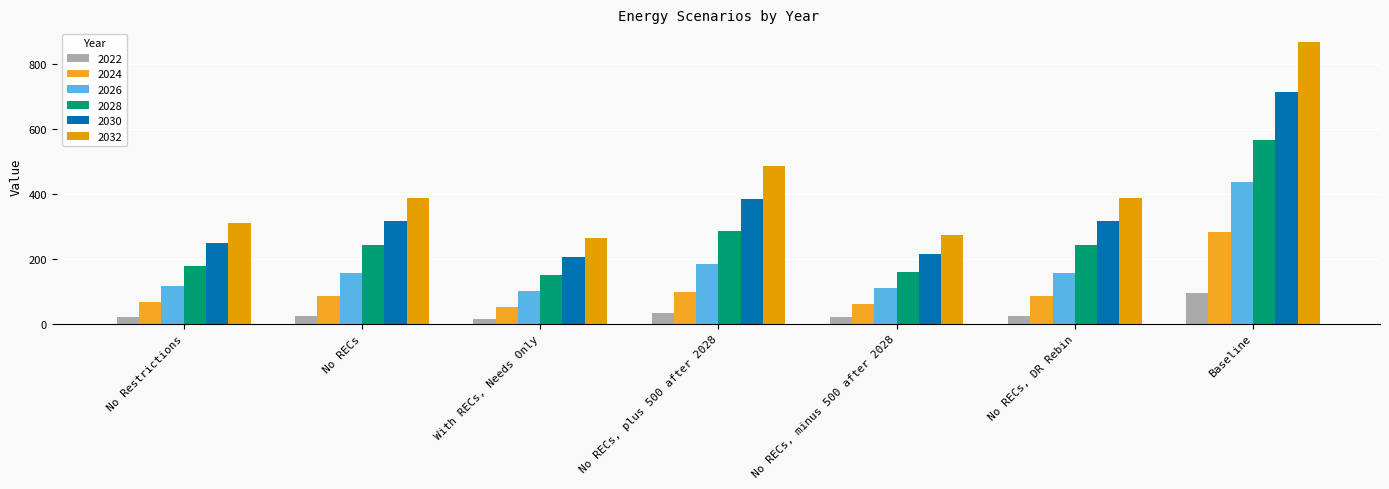

Which has a higher value, Baseline or No RECs, minus 500 after 2028?

Baseline